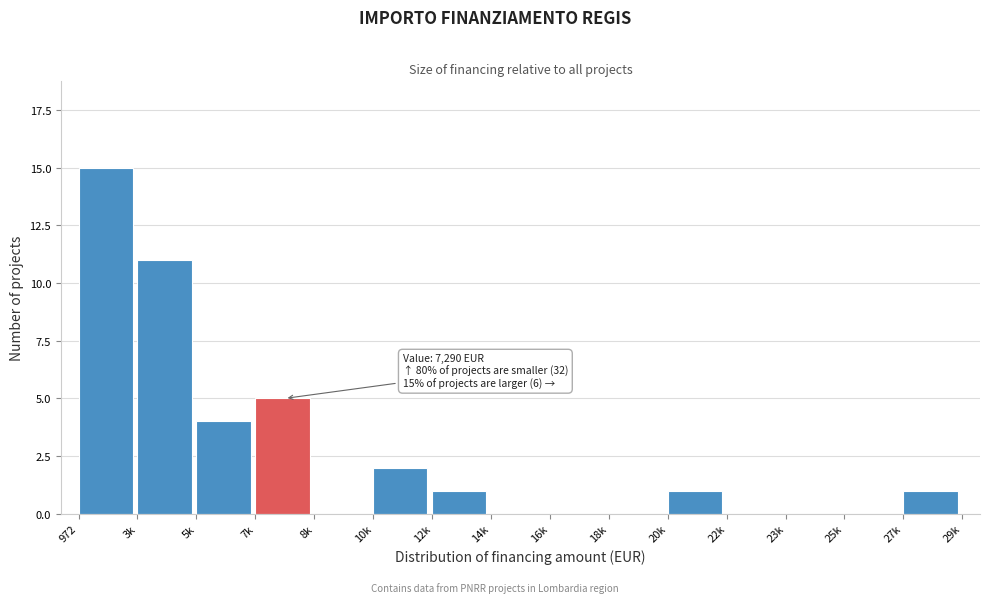

Reading left to right, list all the values displayed in this chart.

972=15	3k=11	5k=4	7k=5	8k=0	10k=2	12k=1	14k=0	16k=0	18k=0	20k=1	22k=0	23k=0	25k=0	27k=1